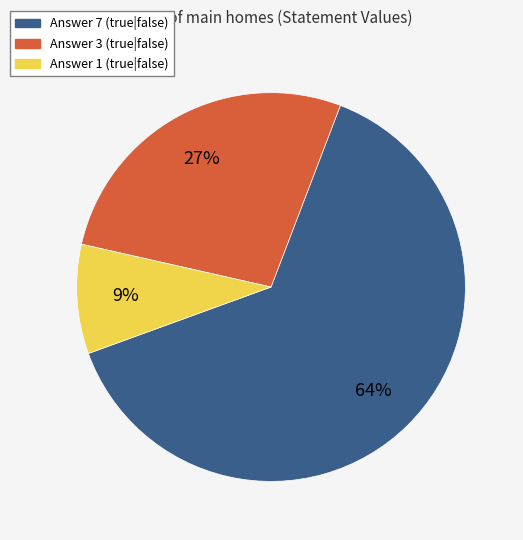

To the nearest percent, what is the average slice percentage?

33%